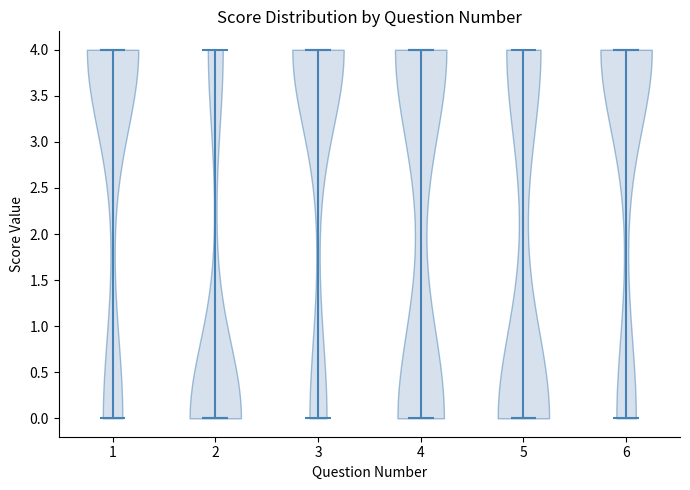

Where does the median line of the violin at x = 4 sit on the y-axis? The values are not printed on the chart, so give them approximately, as read against the axis.

4